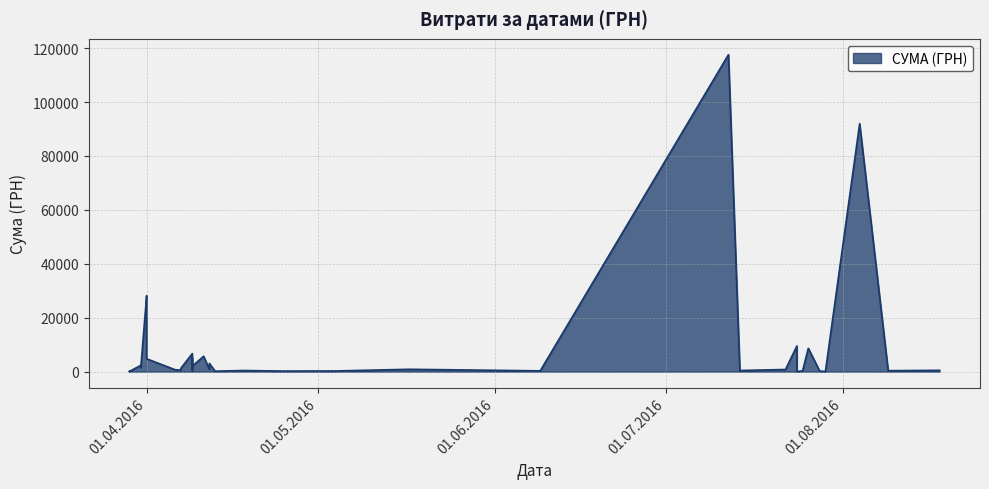

Count the number of data series in this chart.

1